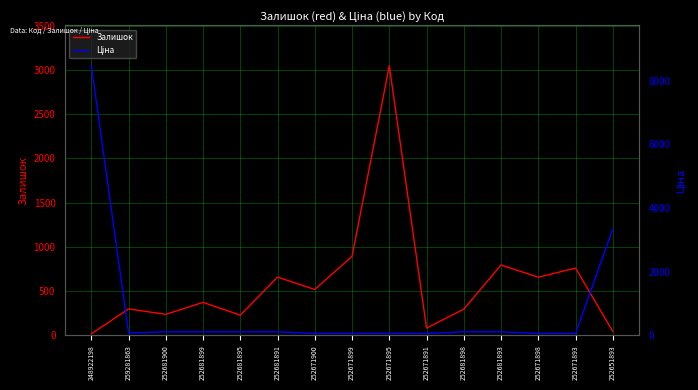

The Залишок series shows 3048.0 at 252671895. True or false?

True